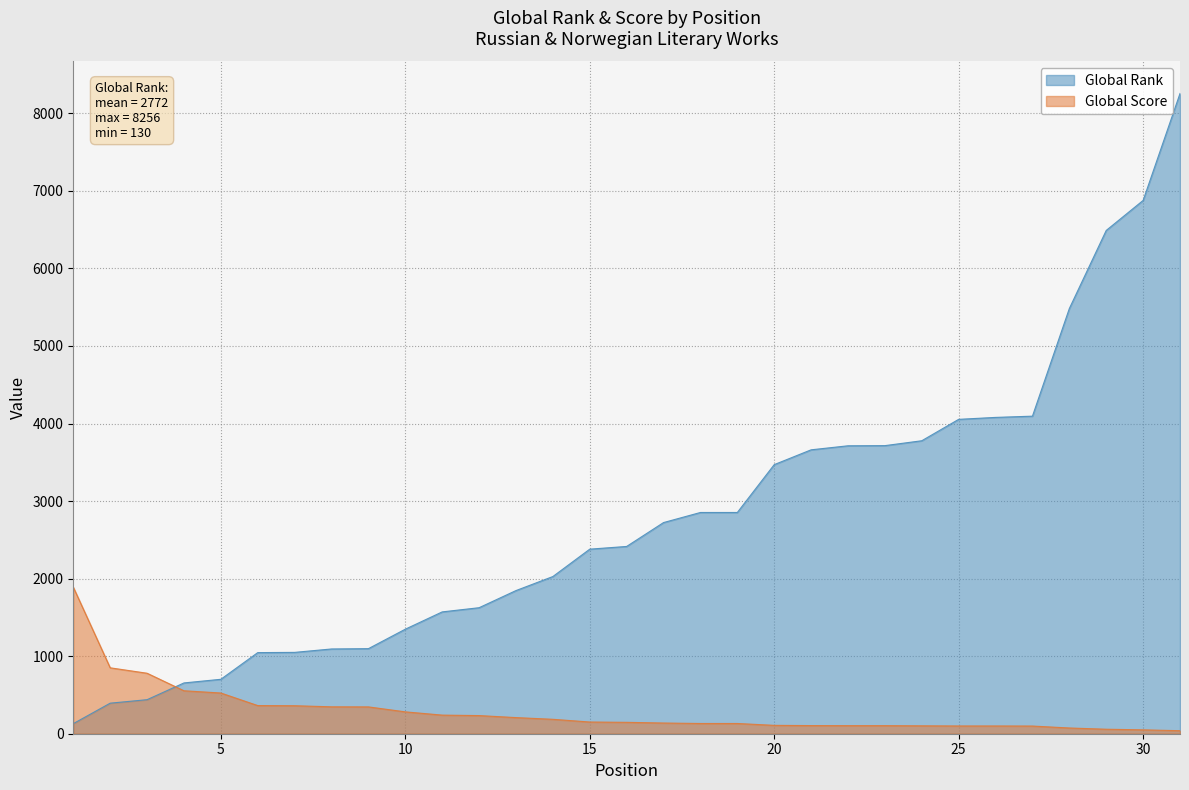

What is the minimum value for Global Score?

39